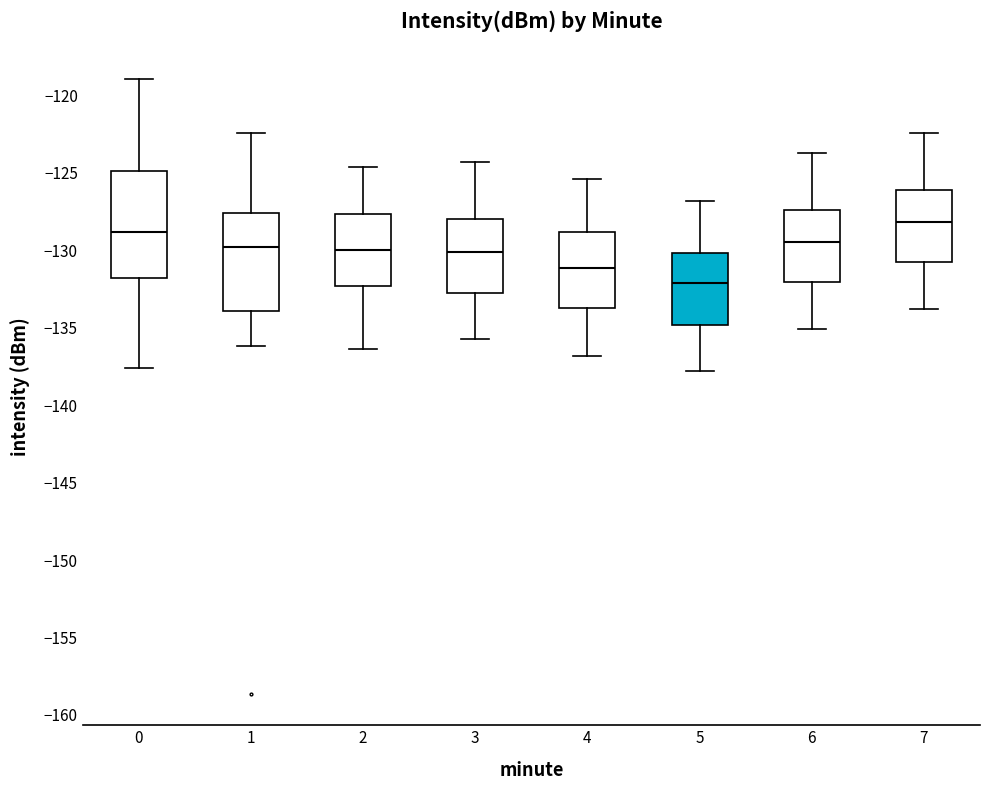

Which box has the lowest median line?

5